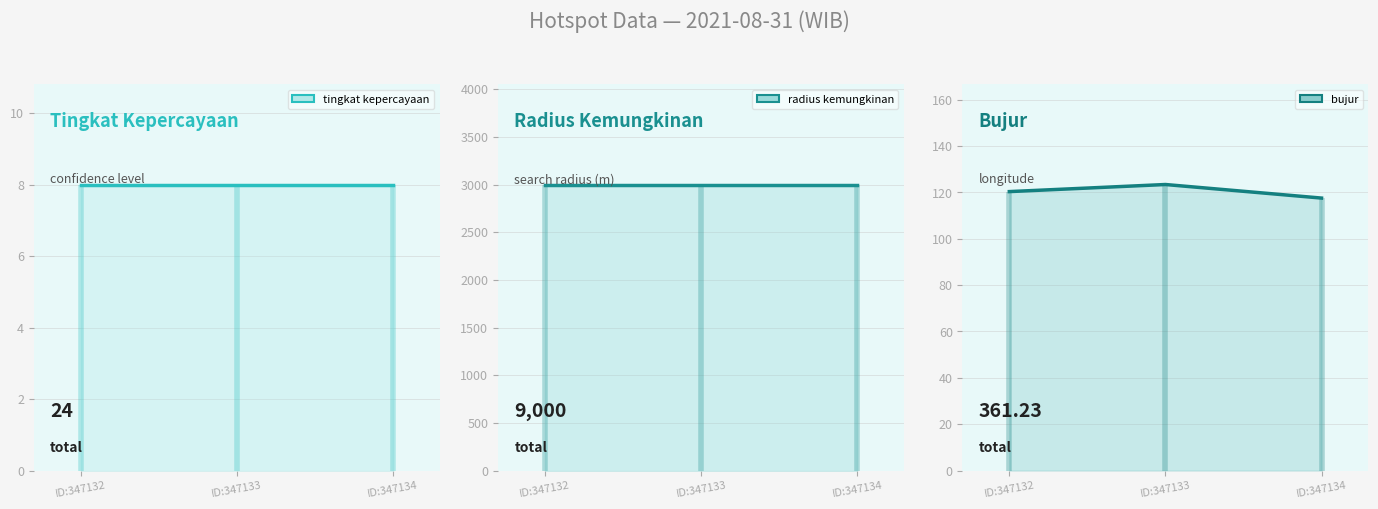

Between ID:347133 and ID:347134, which series saw the biggest shift?

bujur